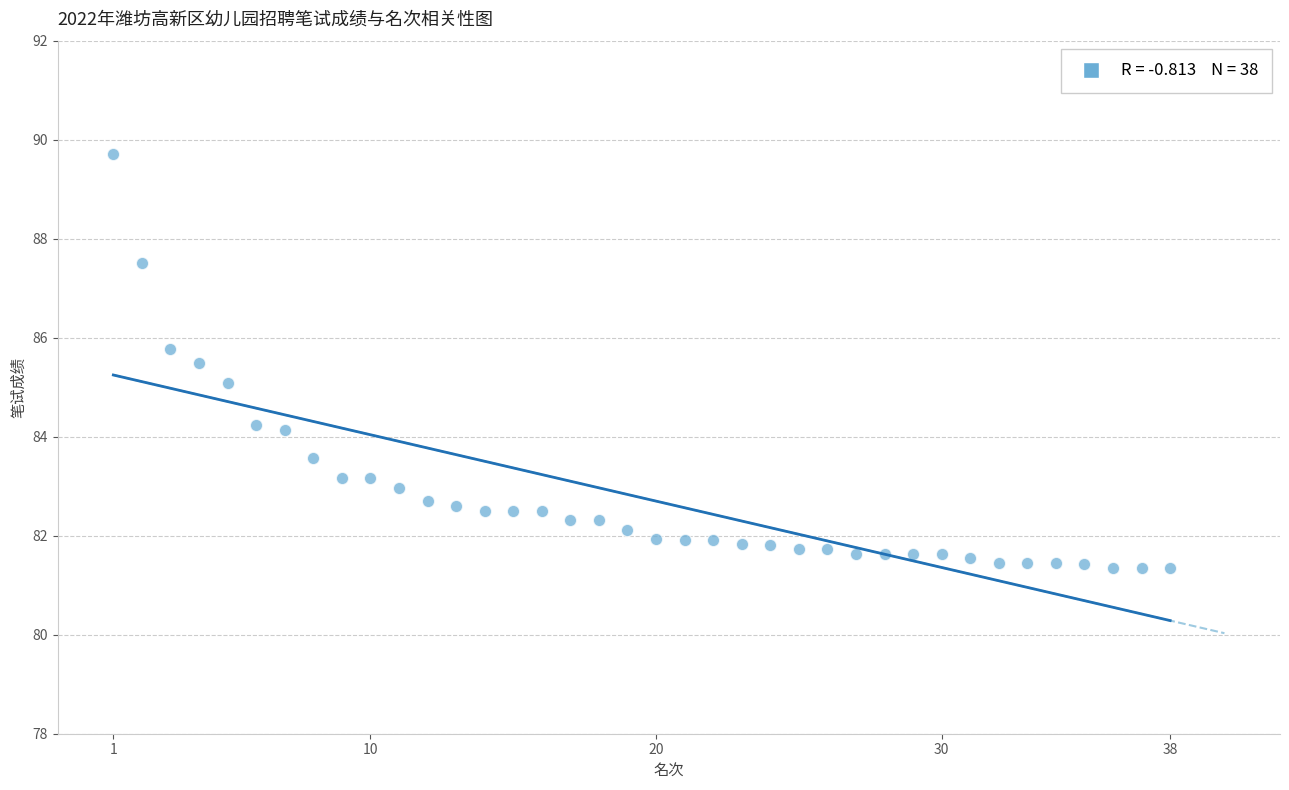

What is the range of X values (max minus min)?

37.0